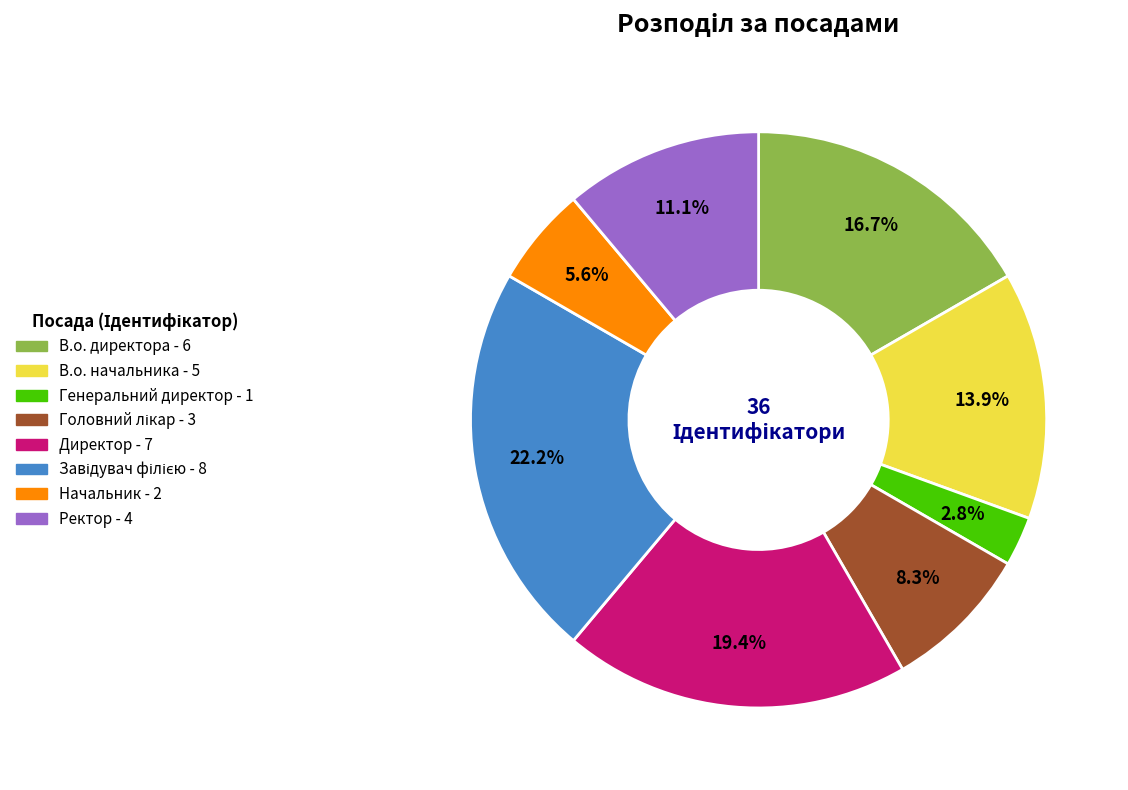

Approximately how many times larger is the value at Ректор compared to В.о. начальника?

0.8